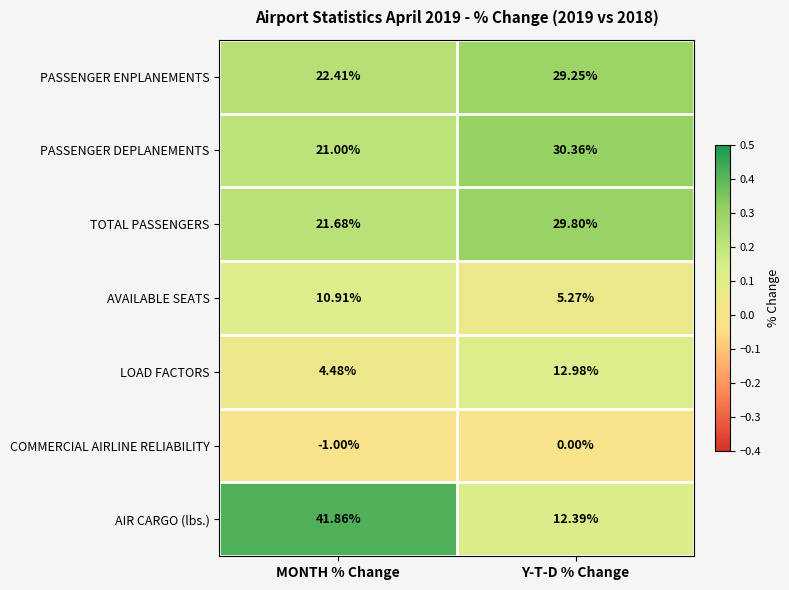

Which series changed the most between MONTH % Change and Y-T-D % Change?

AIR CARGO (lbs.)